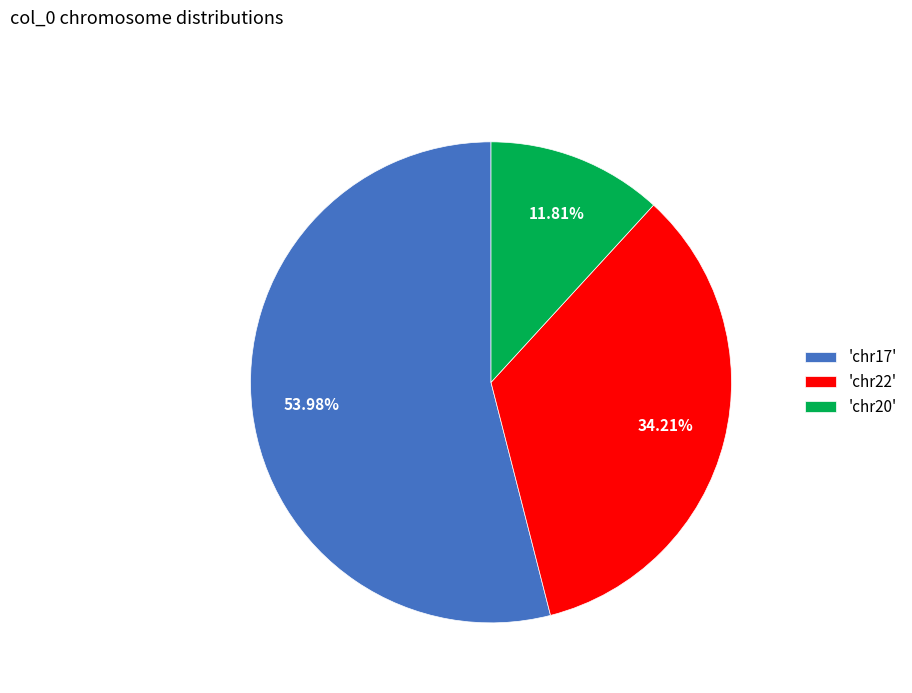

Is there a majority slice in this chart?

Yes